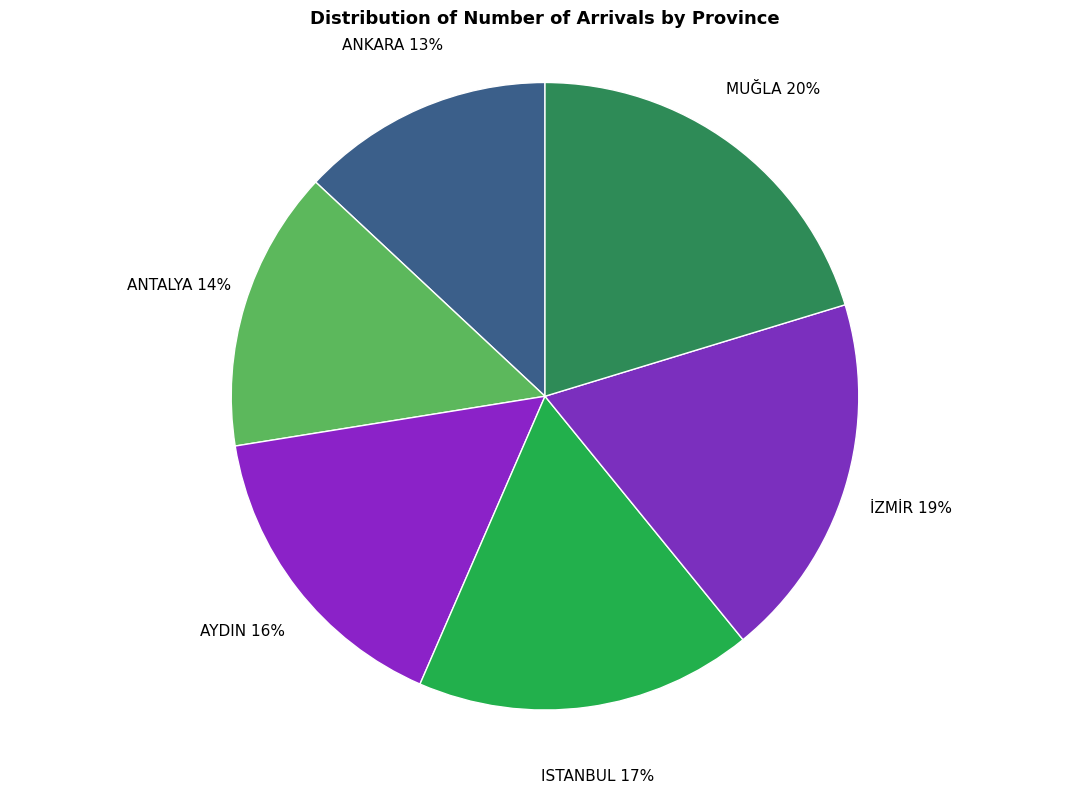

Count the number of slices in the pie.

6